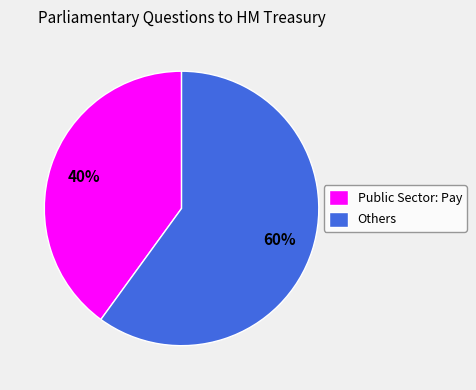

Which has a higher value, Public Sector: Pay or Others?

Others